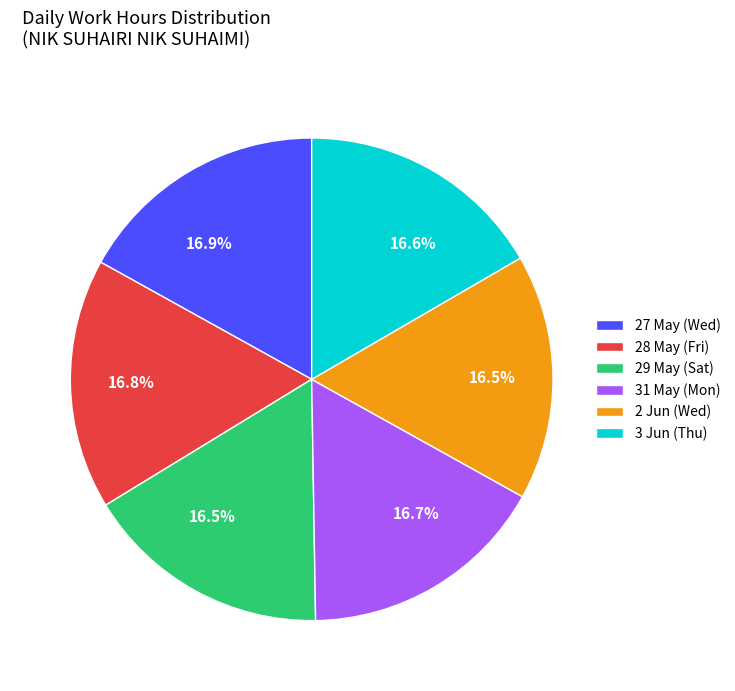

Is there any slice that represents more than half of the pie?

No